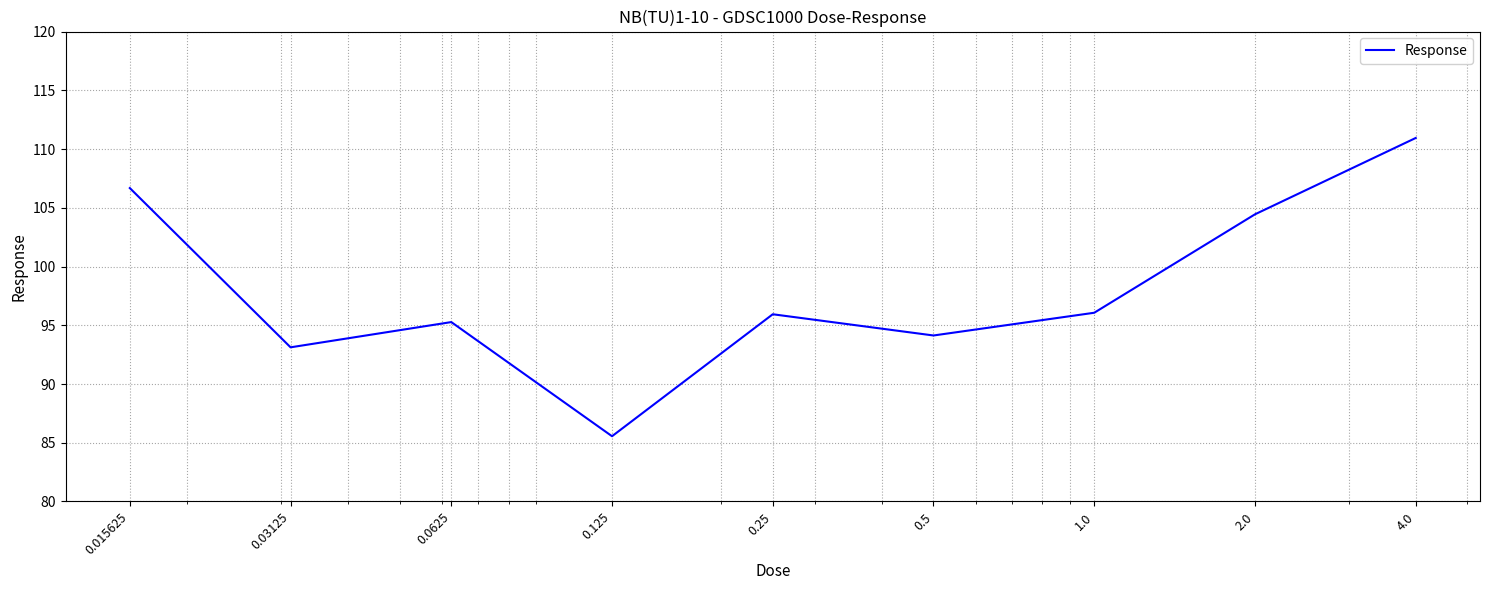

What is the difference between the maximum and minimum values?

25.4